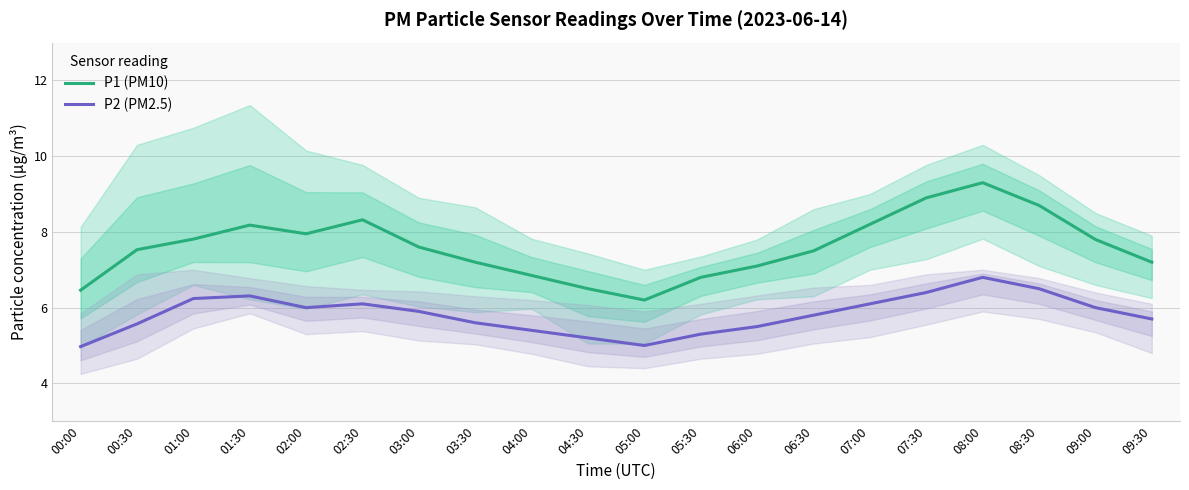

Is the value of P1 (PM10) at 08:30 greater than the value of P2 (PM2.5) at 06:00?

Yes